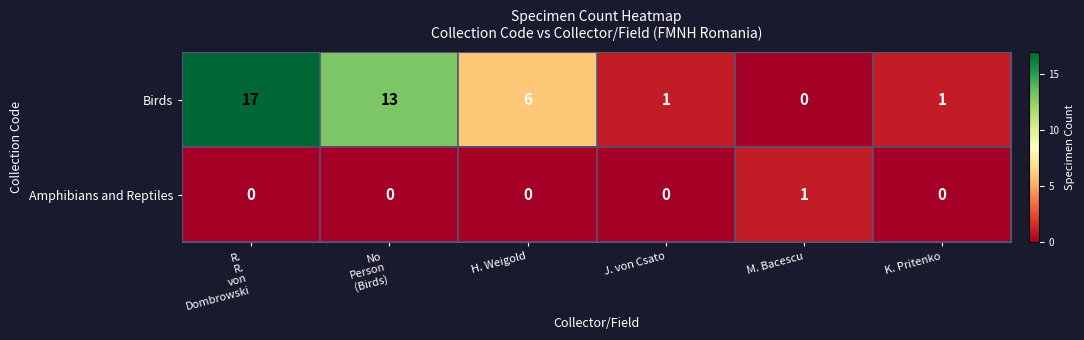

Count the number of data series in this chart.

2